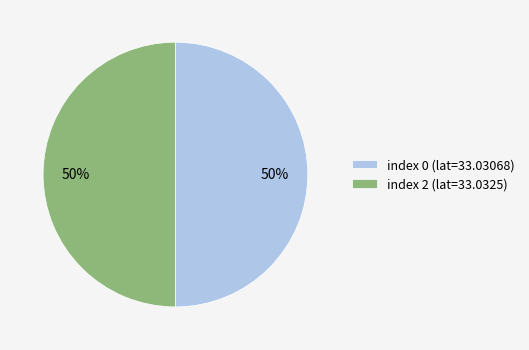

To the nearest percent, what portion does index 0 (lat=33.03068) represent?

50%